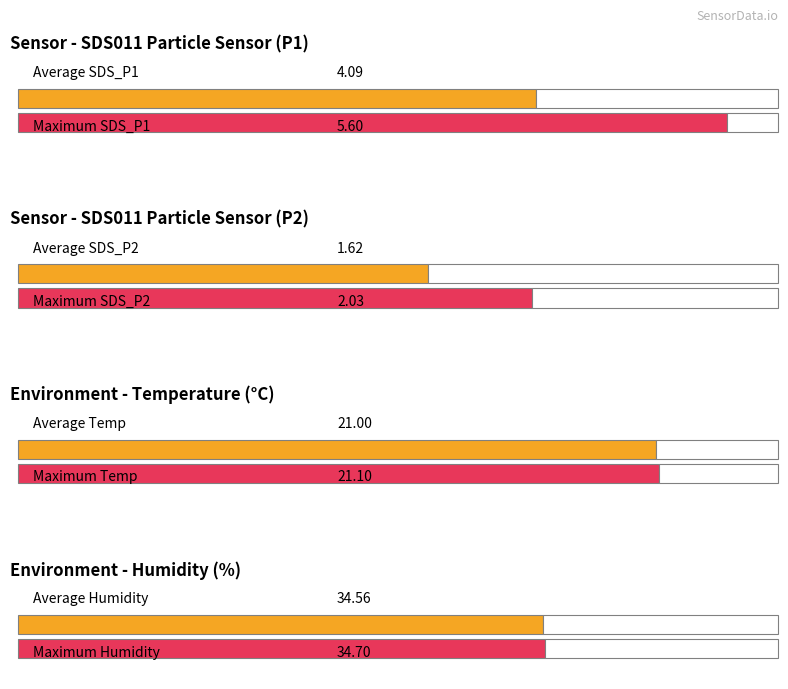

What are all the series names shown in the legend?

SDS_P1, SDS_P2, Temp, Humidity